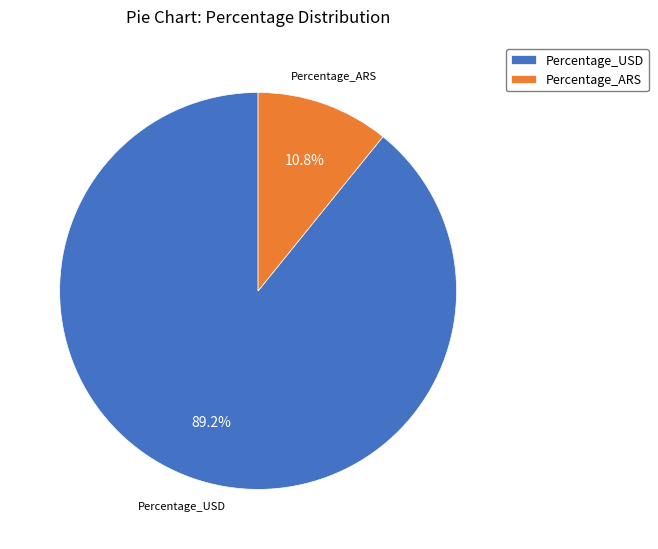

Count the number of slices in the pie.

2